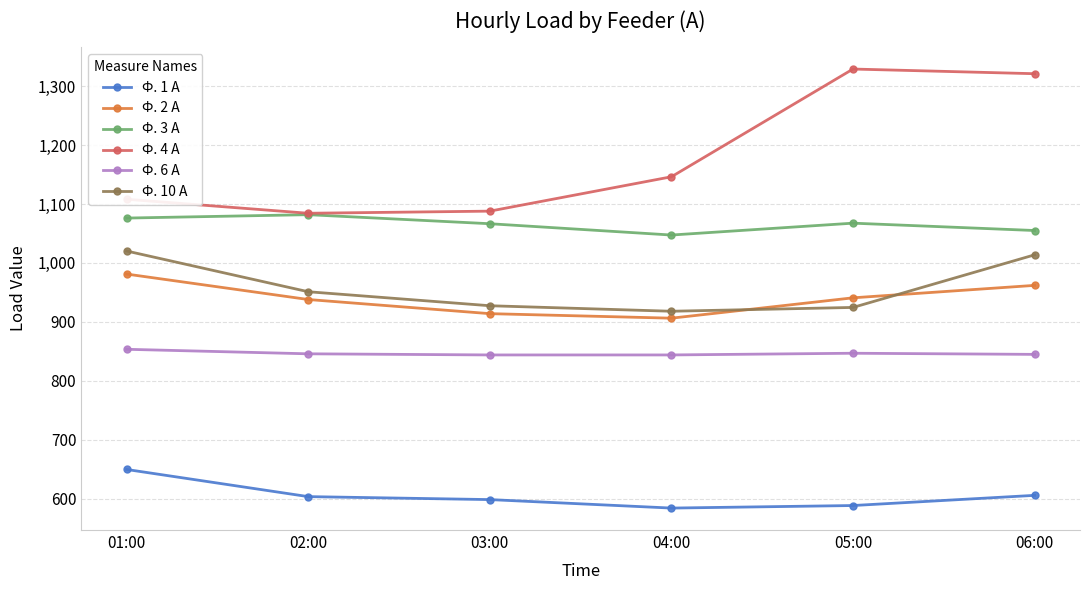

What is the sum of the Ф. 4 А values at 06:00 and 02:00?

2405.5